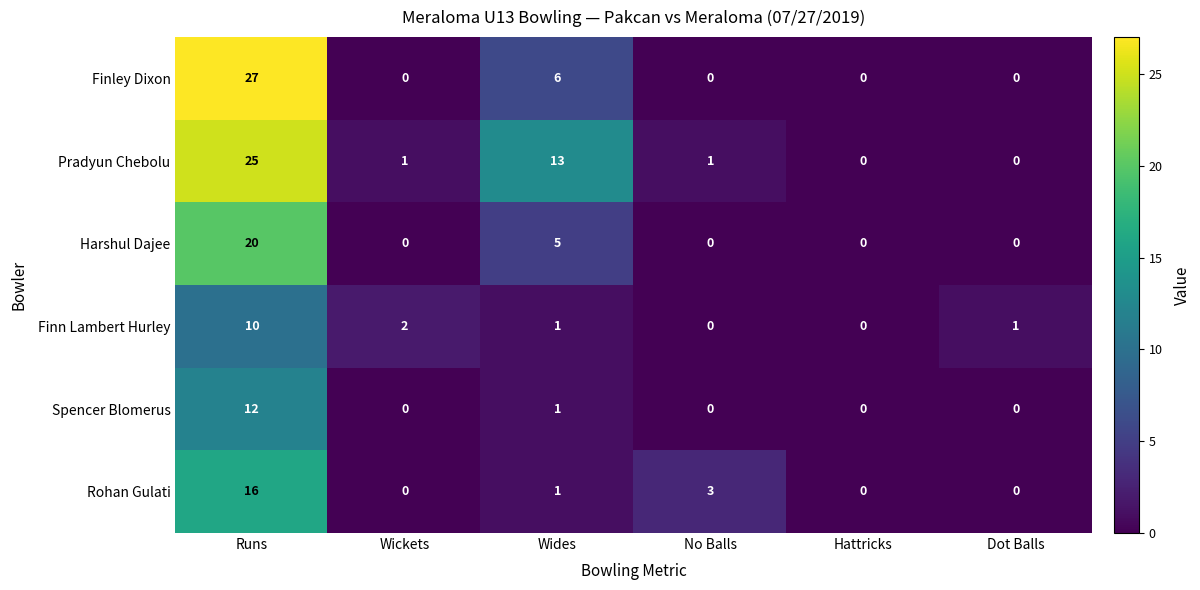

The value of Harshul Dajee at Wides is 7. True or false?

False